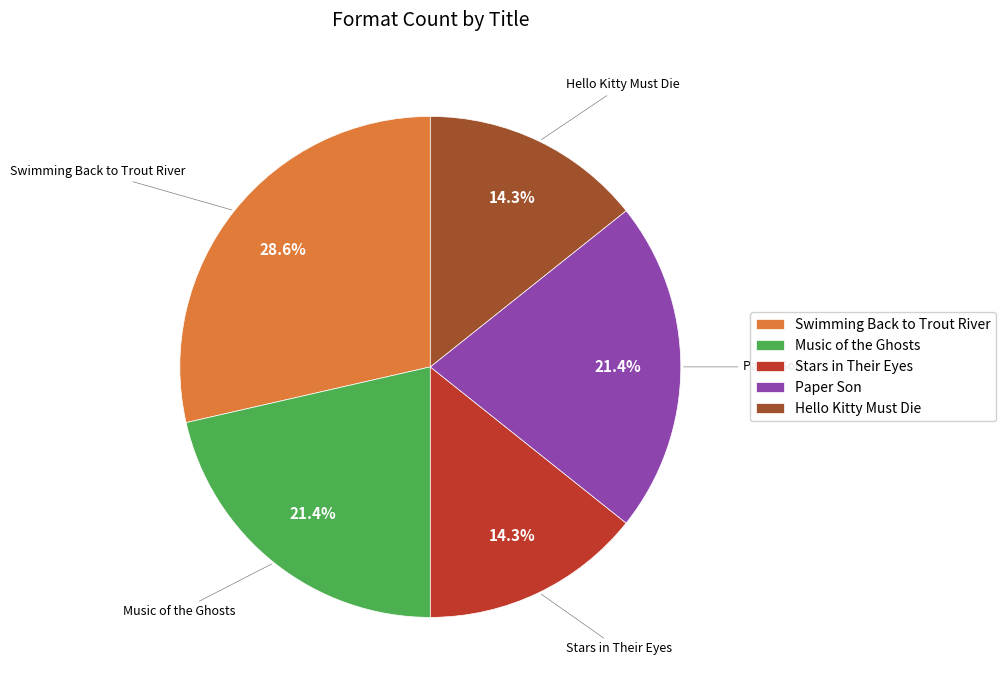

What percentage is the Paper Son slice, to the nearest percent?

21%